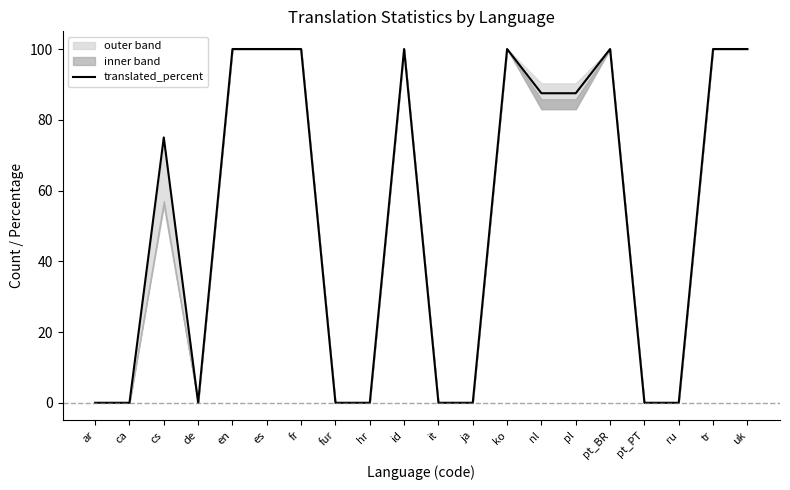

How many values exceed 87?

10